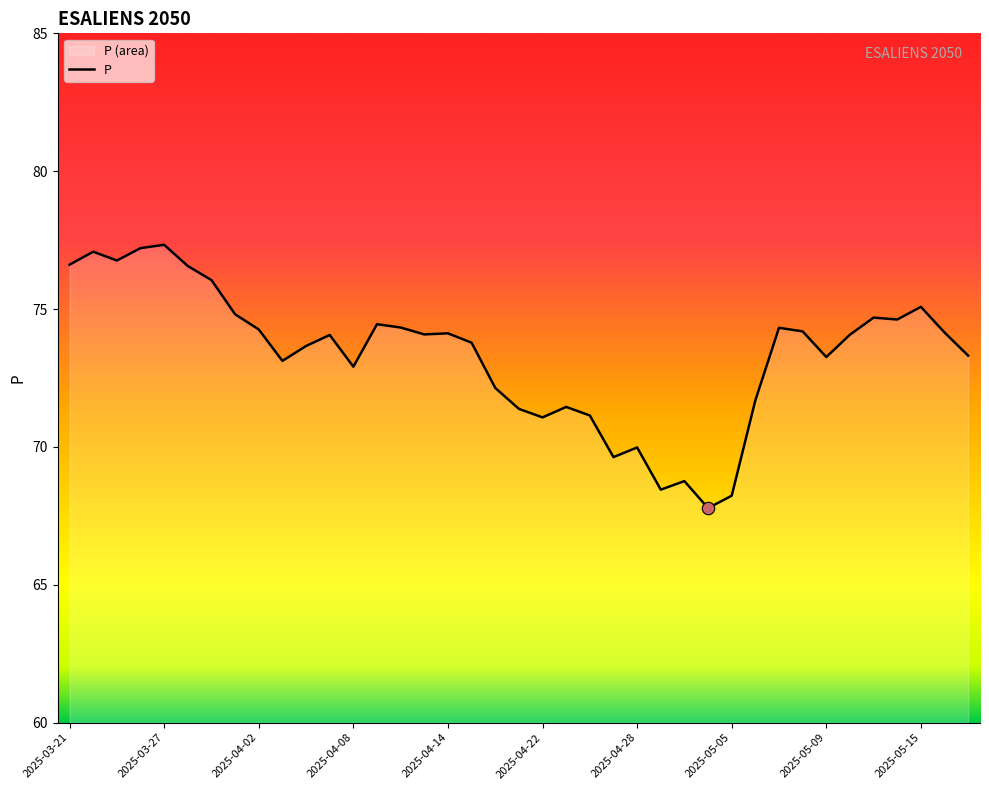

Between 13 and 18, which is larger?

13